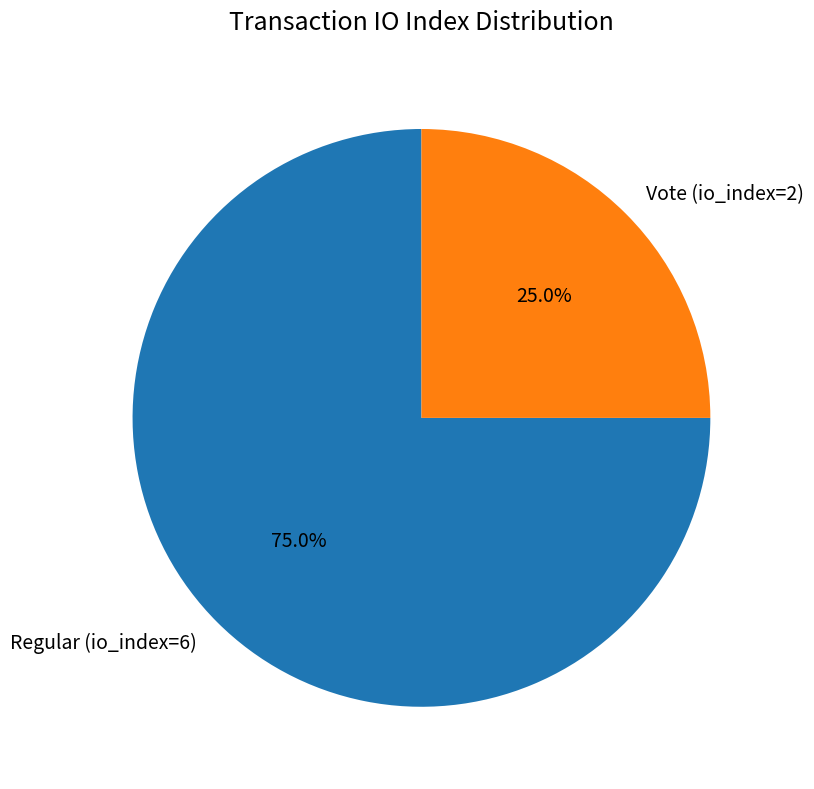

To the nearest percent, what portion does Vote (io_index=2) represent?

25%